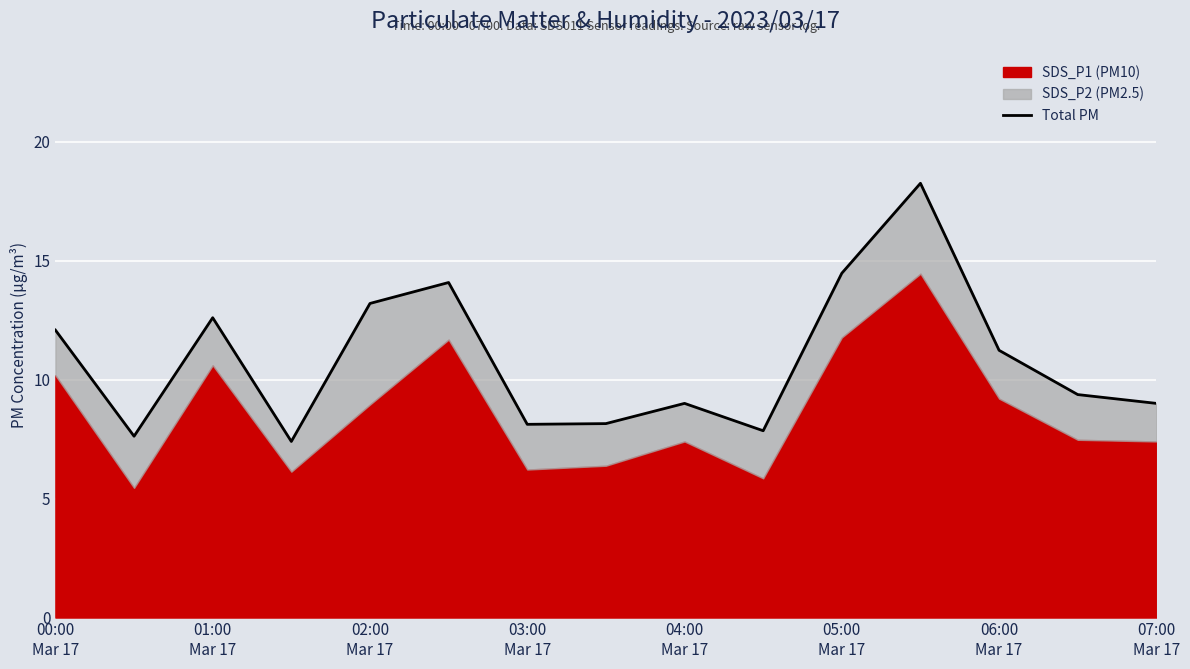

How many data points are less than 9?

5